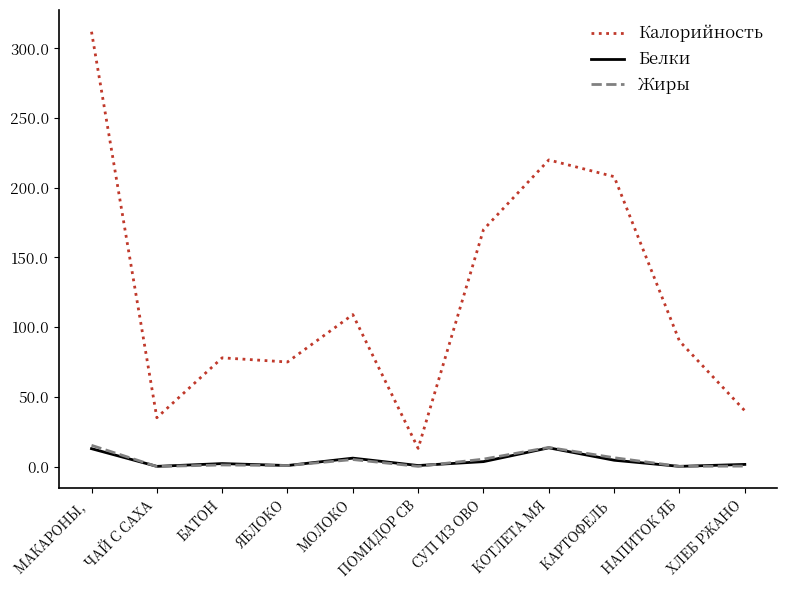

The Калорийность series shows 220.0 at КОТЛЕТА МЯ. True or false?

True